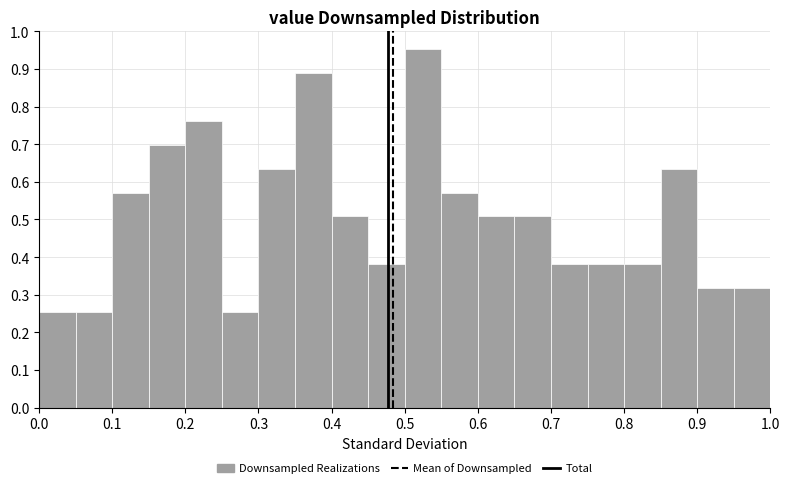

Which range on the x-axis has the tallest bar?

0.50 to 0.55